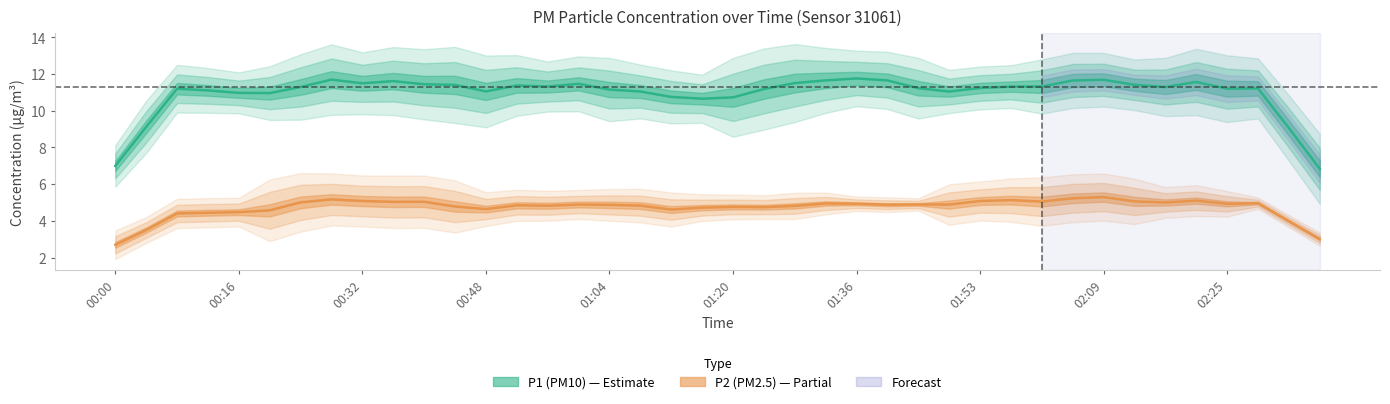

What is the maximum value for P2?

6.2